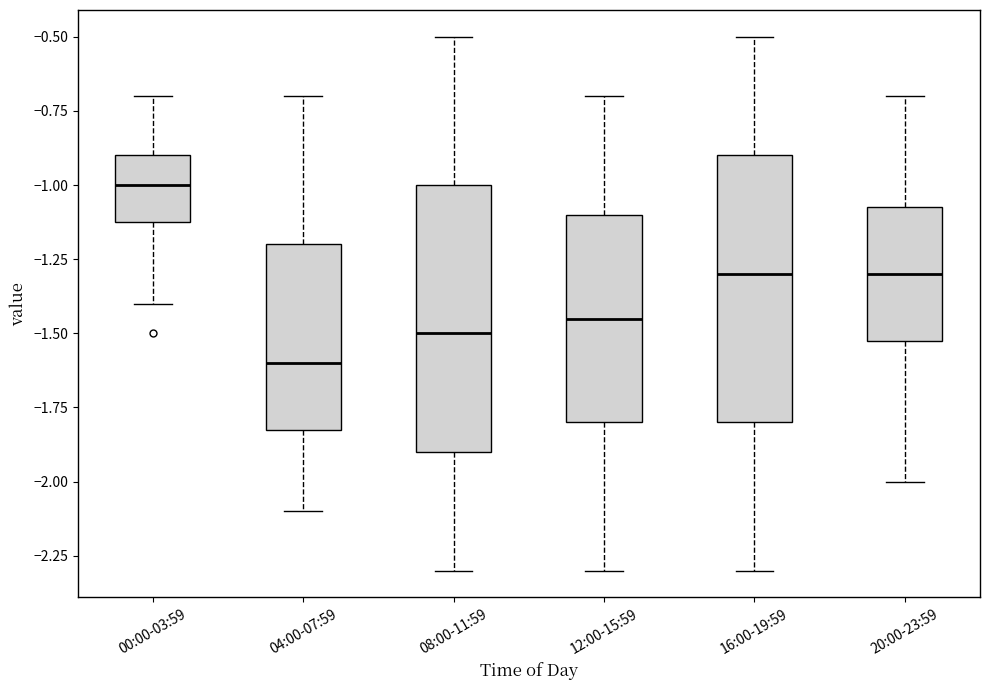

Which box's median line is the highest?

00:00-03:59